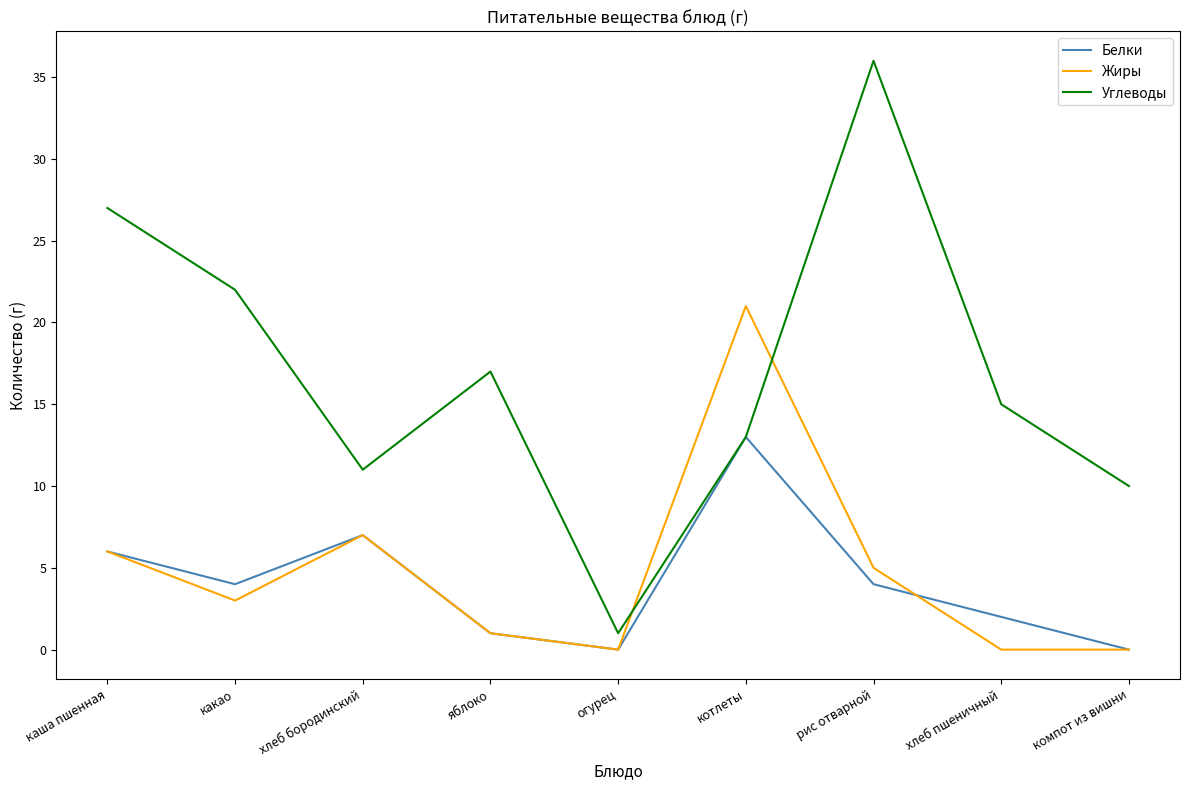

True or false: Жиры and Белки cross at least once.

True